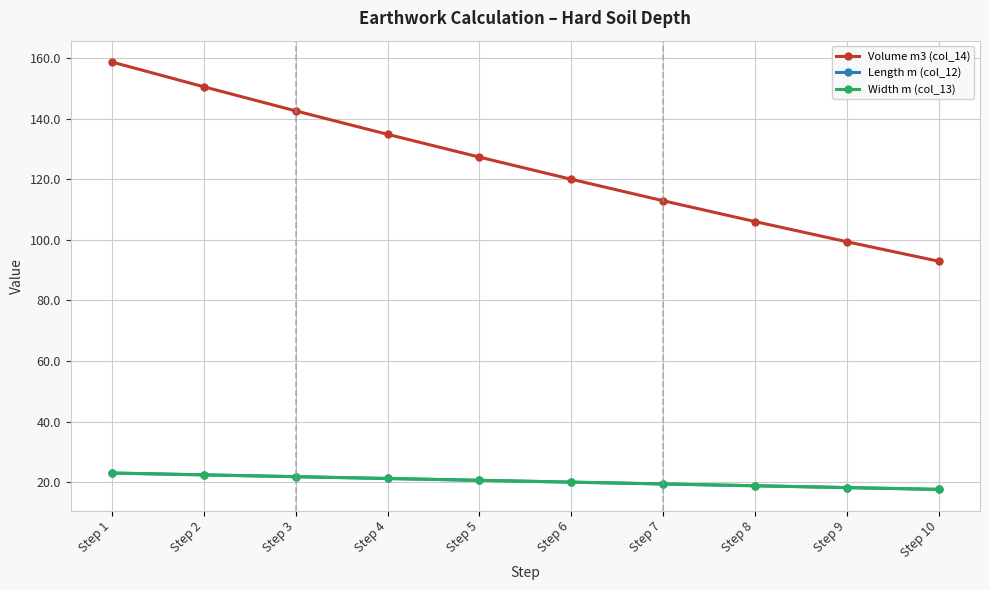

What is the maximum value for Length m (col_12)?

23.0